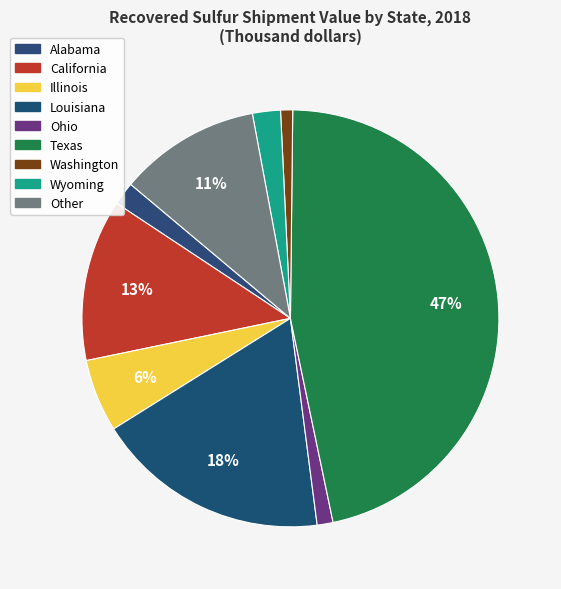

To the nearest percent, what is the difference between the largest and smallest slice percentages?

46%